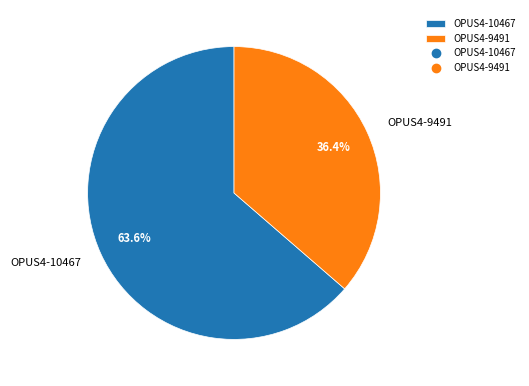

To the nearest percent, what is the combined percentage of OPUS4-9491 and OPUS4-10467?

100%